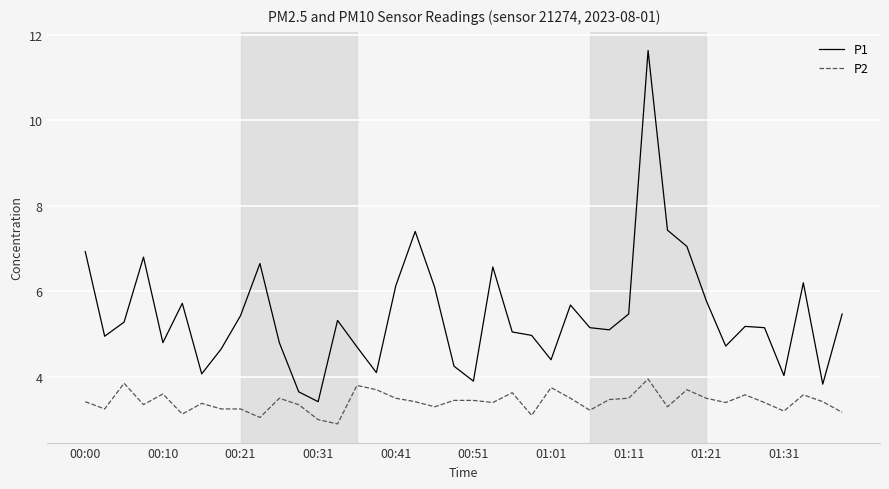

How many lines are shown in the chart?

2